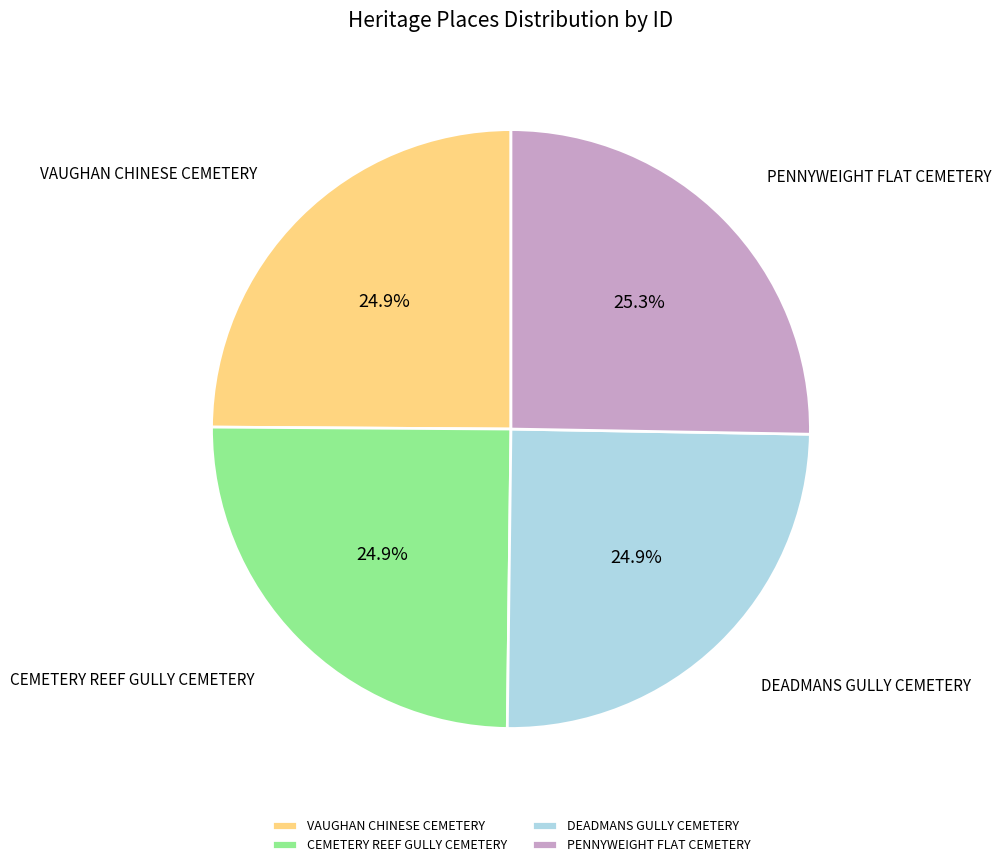

What portion of the pie excludes VAUGHAN CHINESE CEMETERY?

75.1%